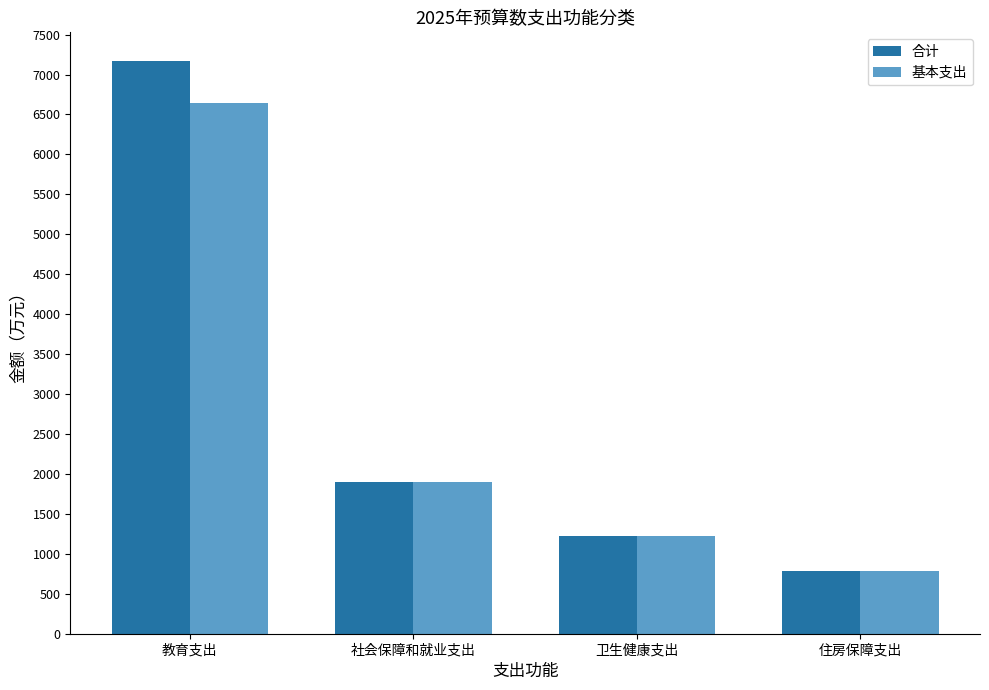

Is it true that 合计 equals 1895.9 at 社会保障和就业支出?

True